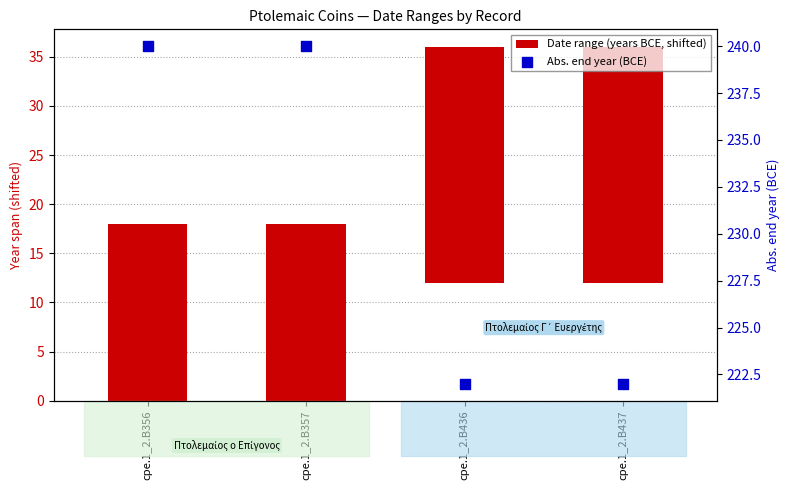

What is the total value across all series at cpe.1_2.B436?

246